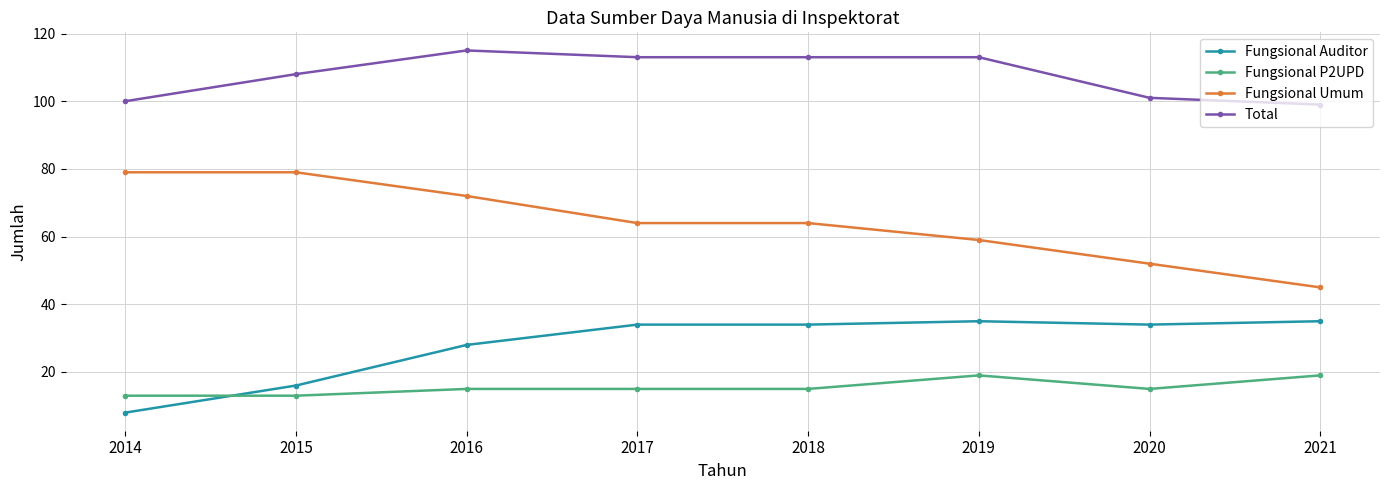

What is the smallest value displayed?

8